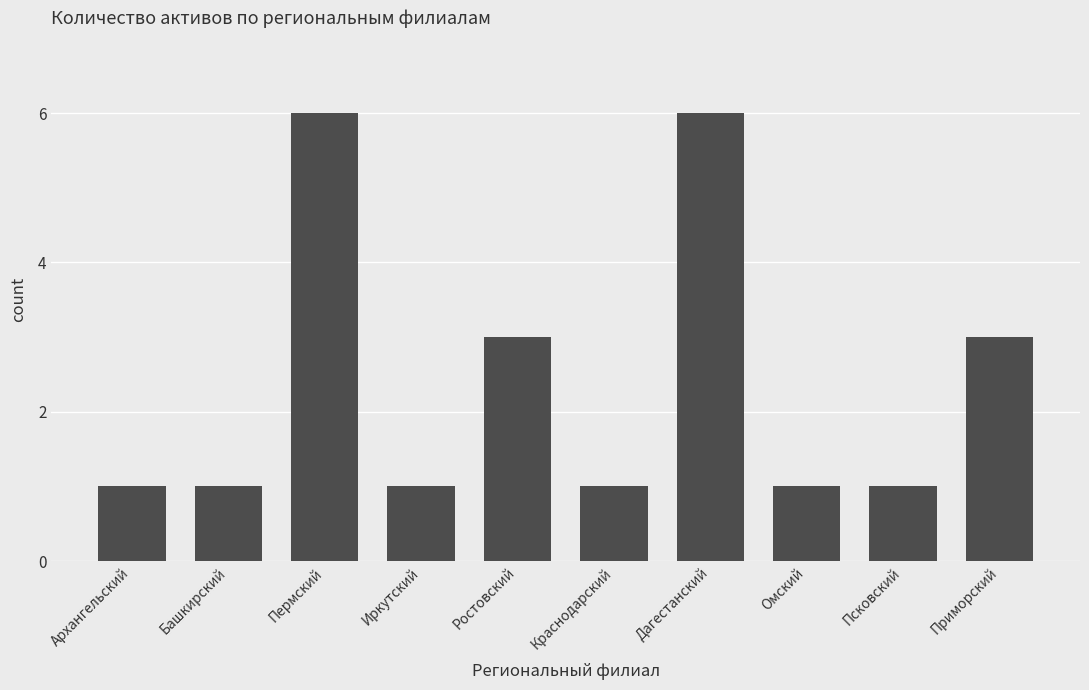

Are the bars grouped side by side (vs. stacked)?

No